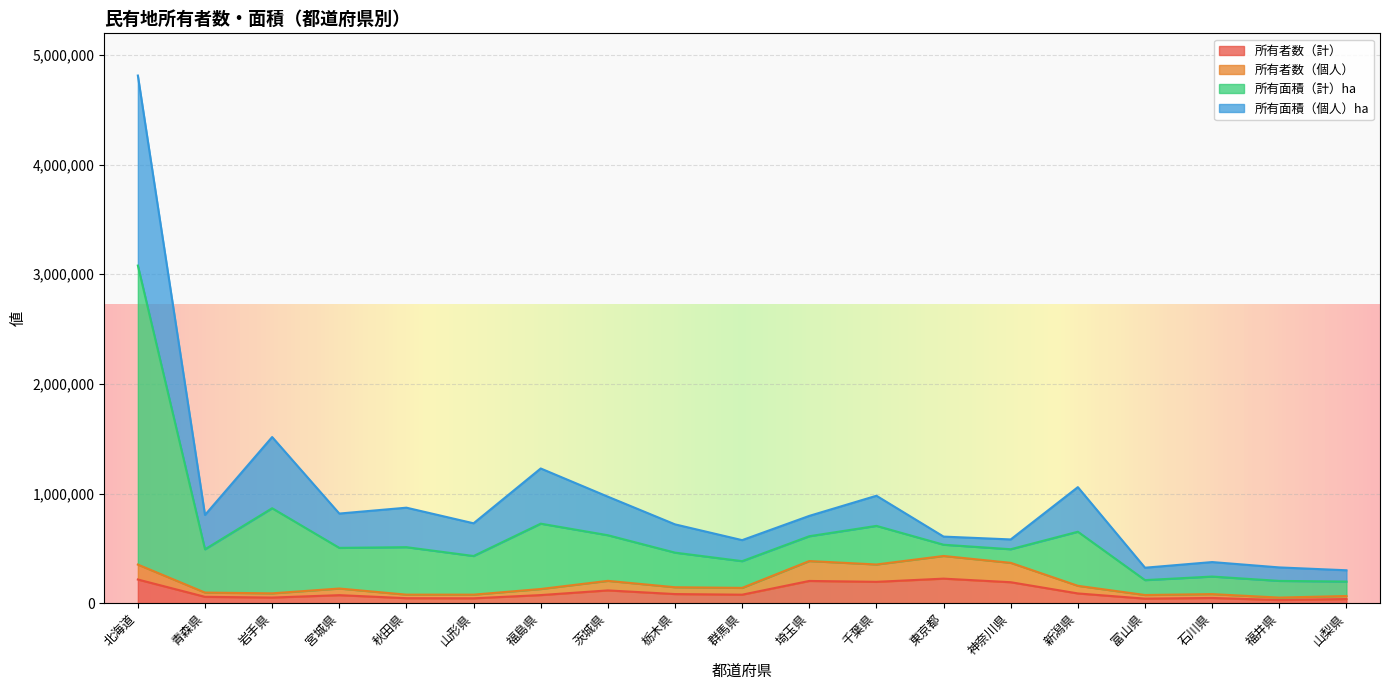

True or false: 所有者数（個人） and 所有者数（計） cross at least once.

False